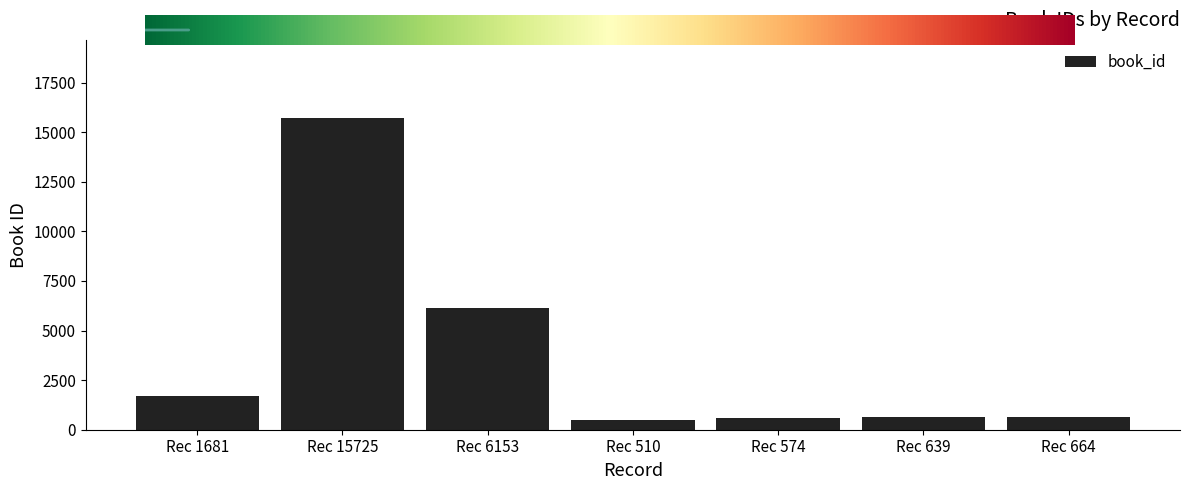

What is the label of the 7th bar from the right?

Rec 1681